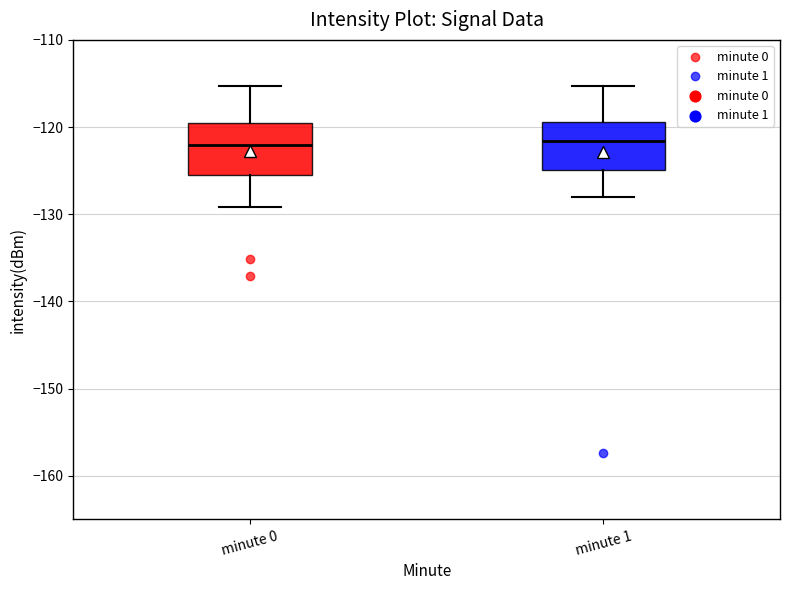

Reading left to right, transcribe this box plot: for each box, give where its median line is, the range the box spans, and where its two whiskers end, as read against the y-axis. The values are not printed on the chart, so give them approximately, as read against the axis.

minute 0: median -122, box -125 to -119, whiskers -129 to -115
minute 1: median -122, box -125 to -119, whiskers -128 to -115